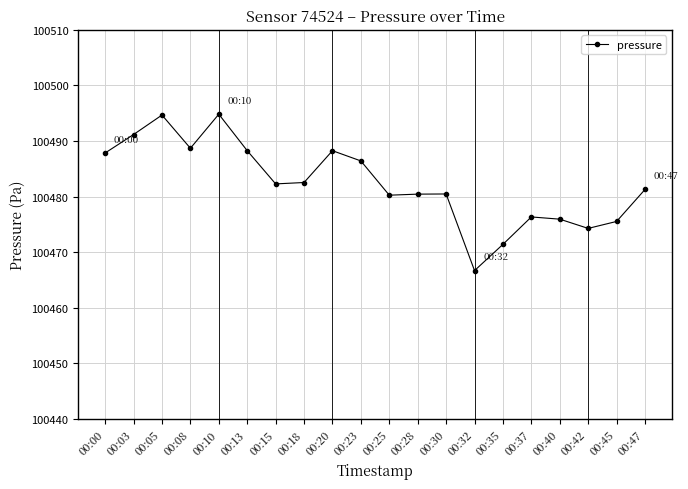

What is the sum of the values at 00:03 and 00:08?

200979.9